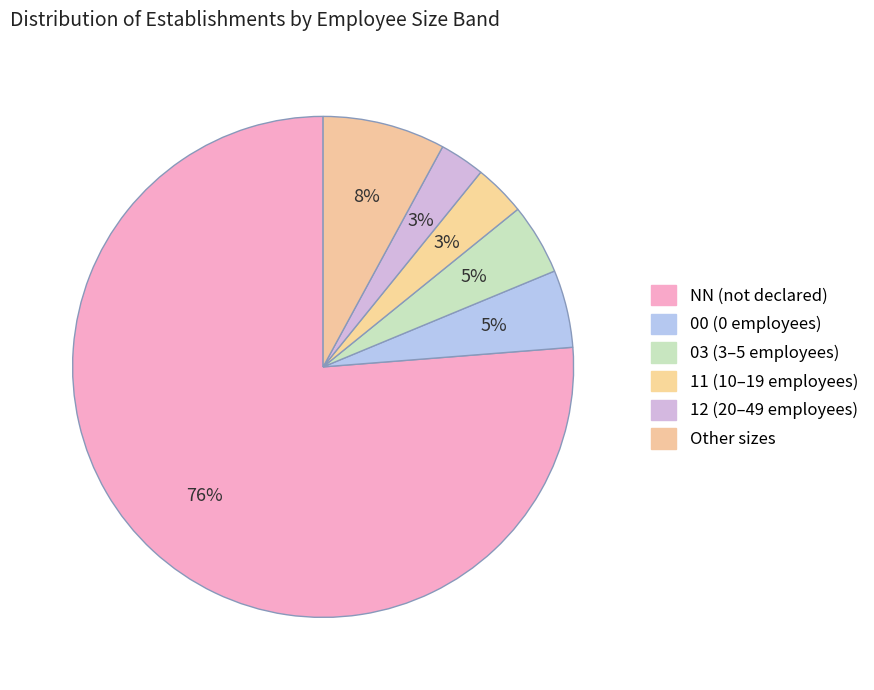

To the nearest percent, what is the difference between the largest and smallest slice percentages?

73%